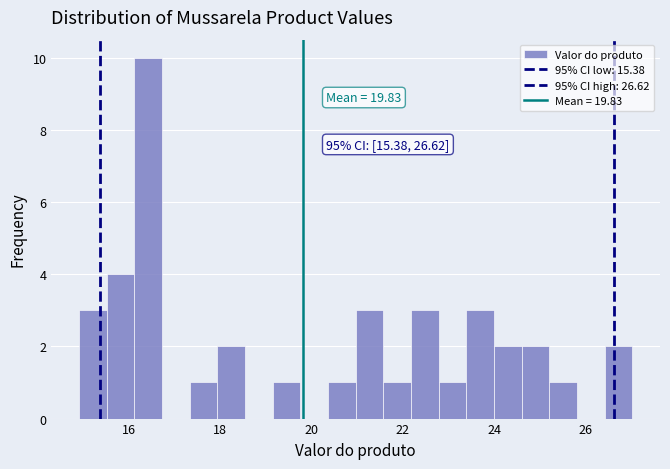

Around what value on the x-axis is the tallest bar? Give the approximate position of its centre, as read against the axis.

16.4